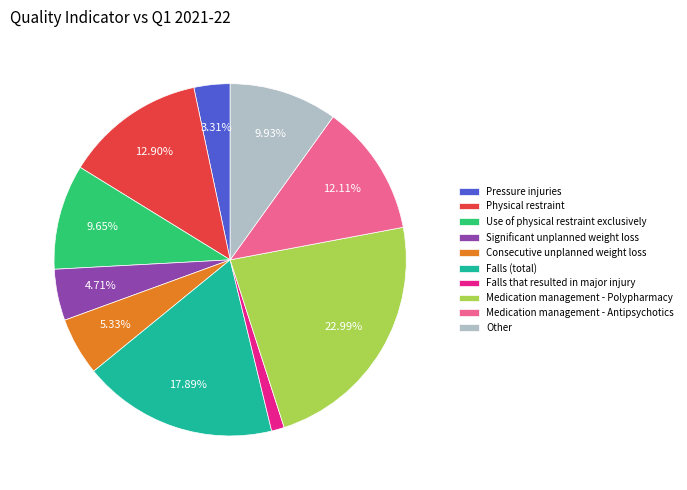

Is there any slice that represents more than half of the pie?

No